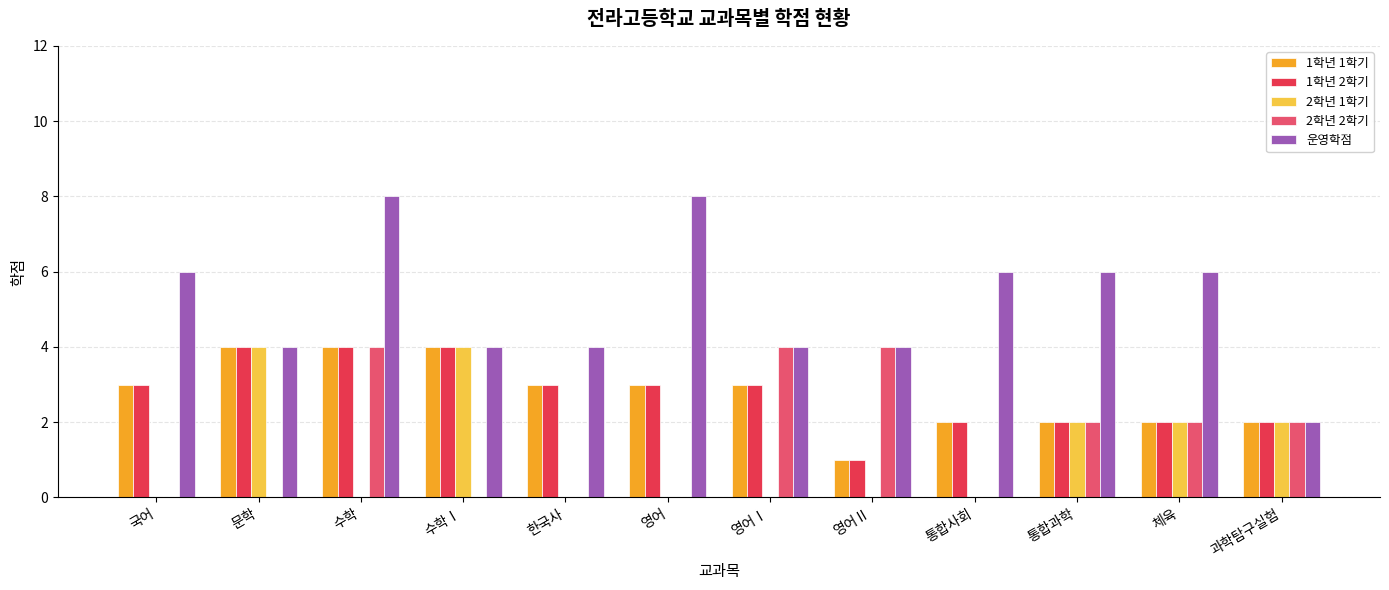

What is the approximate value of 1학년 2학기 at 문학?

4